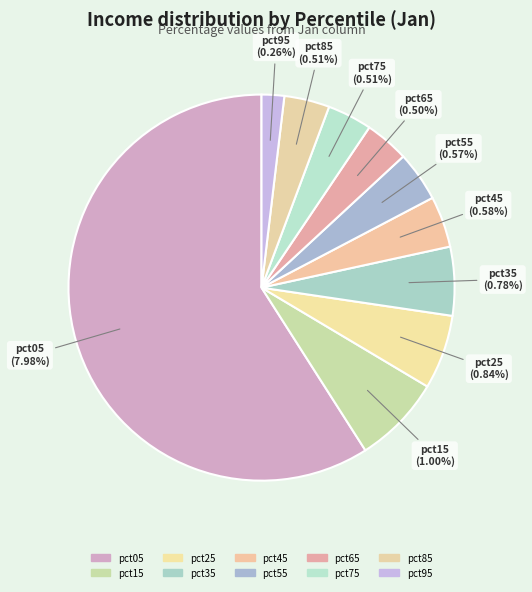

To the nearest percent, what percentage of the pie is pct05?

59%